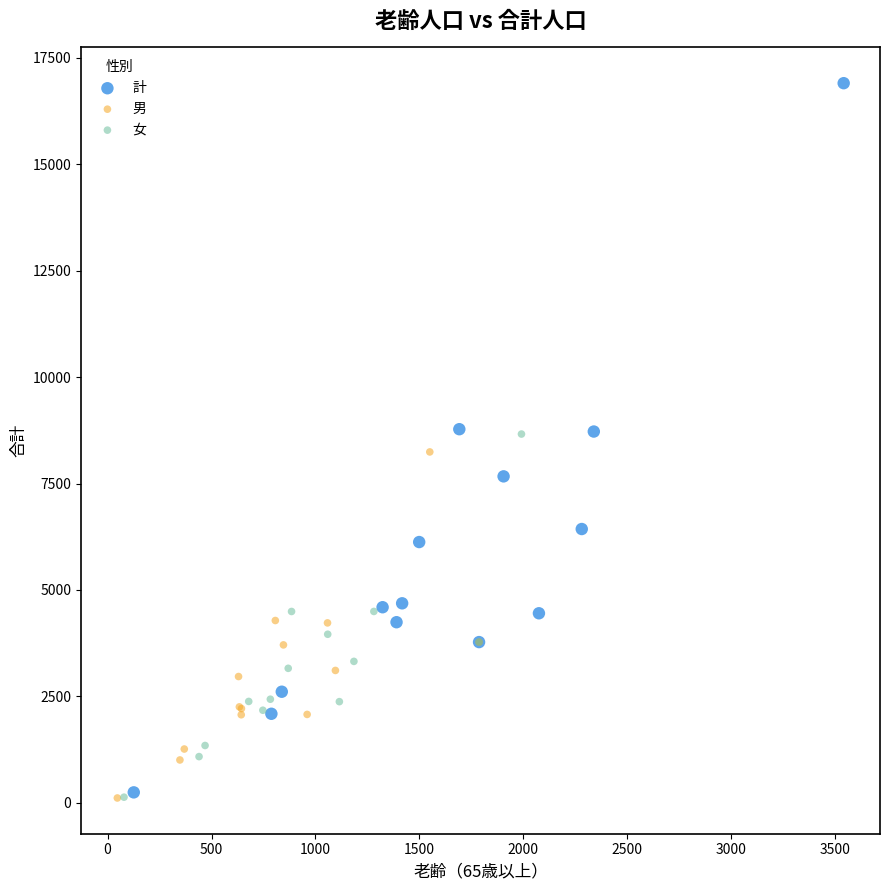

Which series has the largest Y range (max minus min)?

計